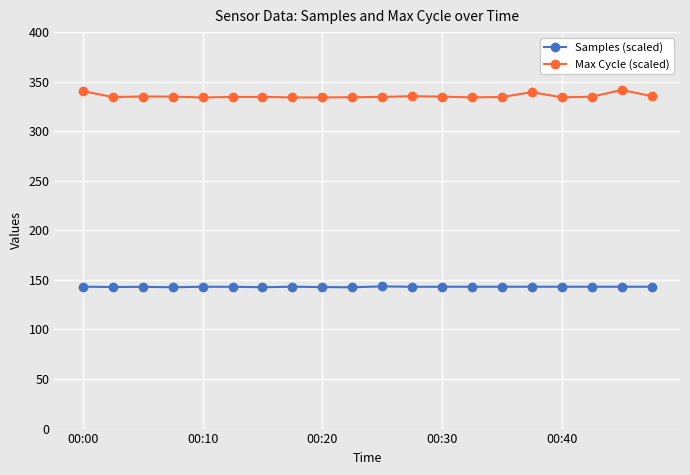

True or false: Samples (scaled) has more than 2 interior local peaks.

True